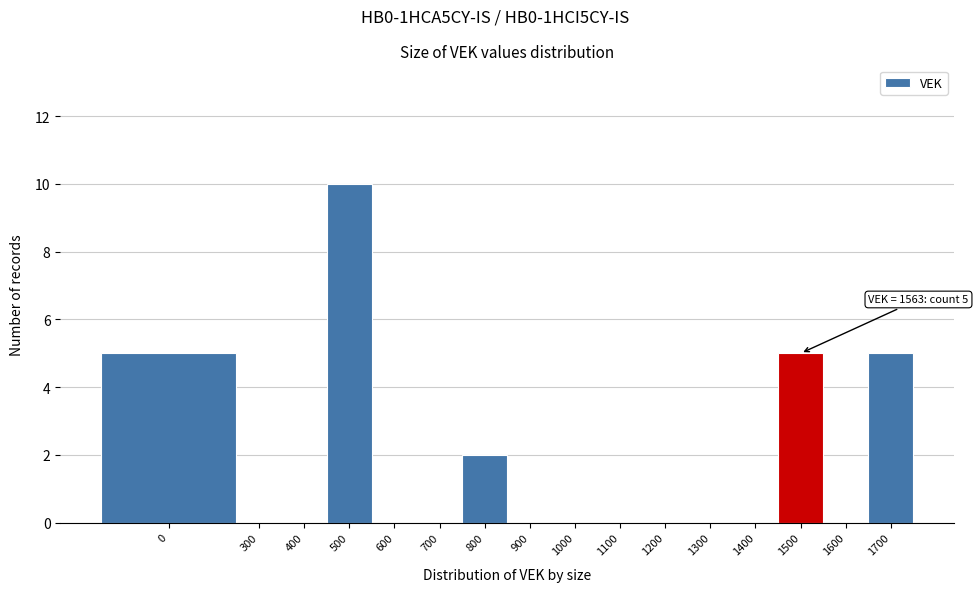

Reading right to left, list all the values displayed in this chart.

1700=5	1600=0	1500=5	1400=0	1300=0	1200=0	1100=0	1000=0	900=0	800=2	700=0	600=0	500=10	400=0	300=0	0=5